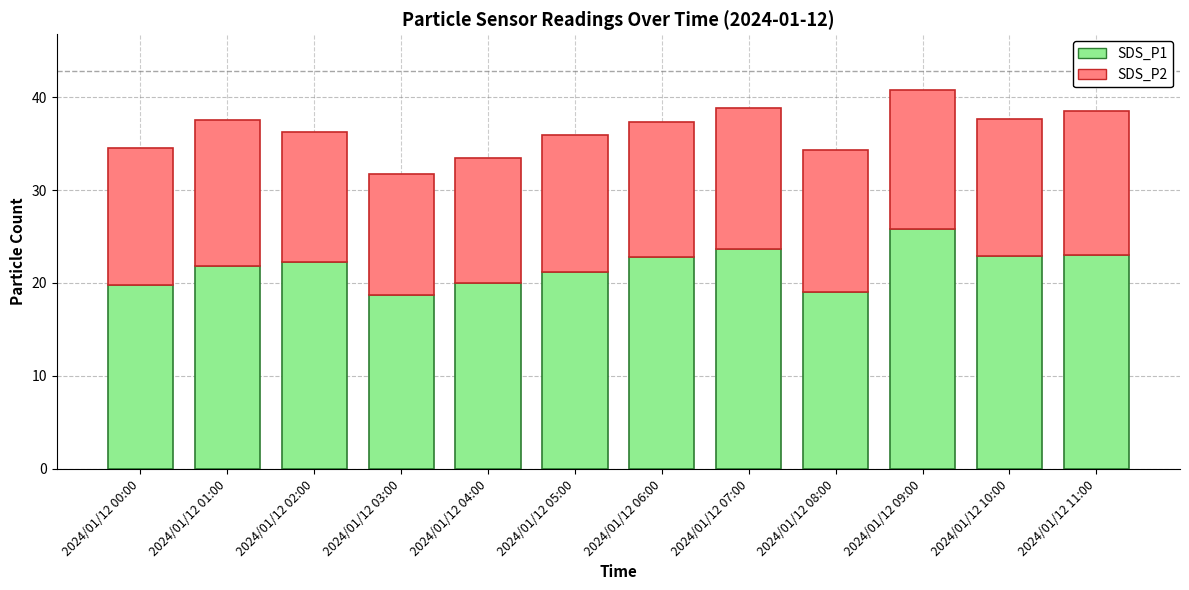

What is the average value of the SDS_P1 series?

21.7